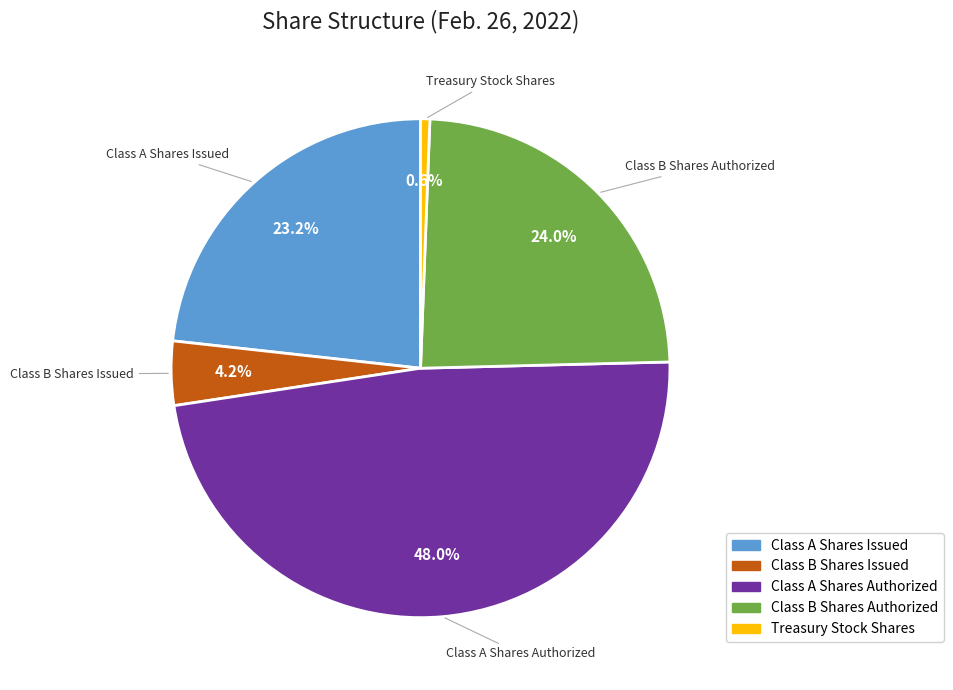

Which has a higher value, Class A Shares Authorized or Class A Shares Issued?

Class A Shares Authorized